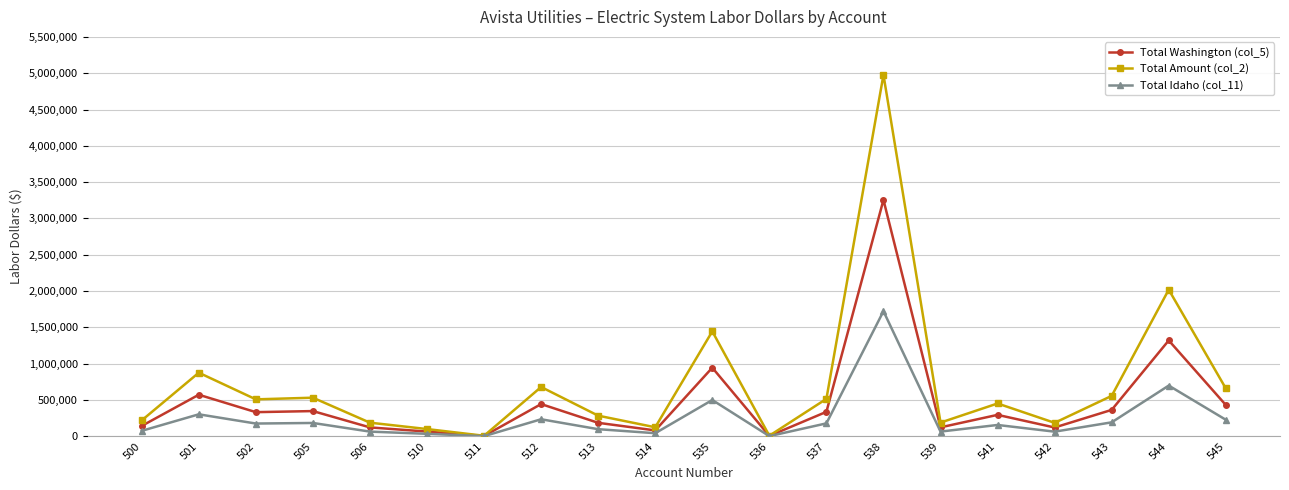

Between 541 and 543, which series saw the biggest shift?

Total Amount (col_2)